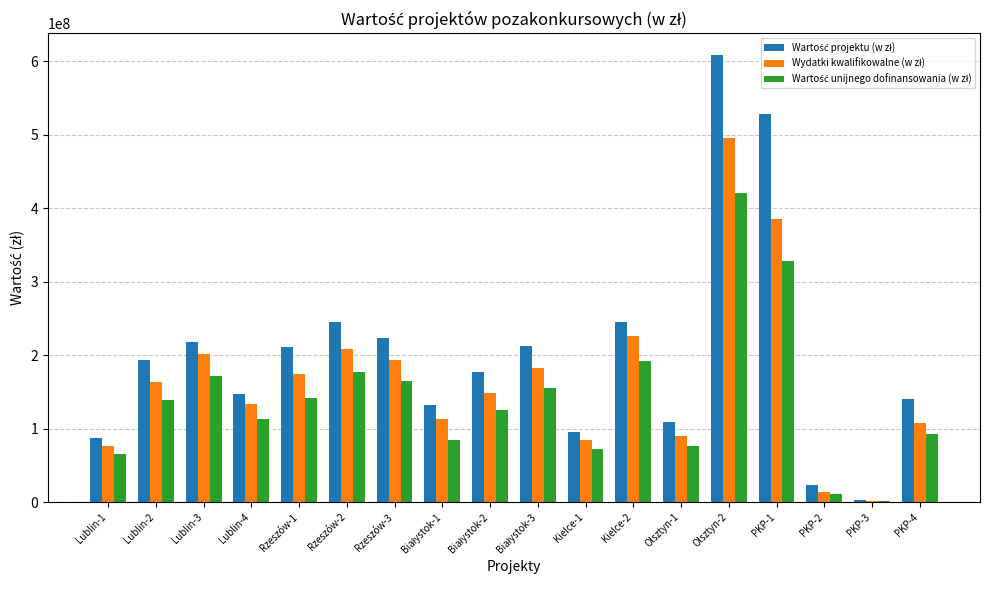

At which category does the chart reach its peak across all series?

Olsztyn-2